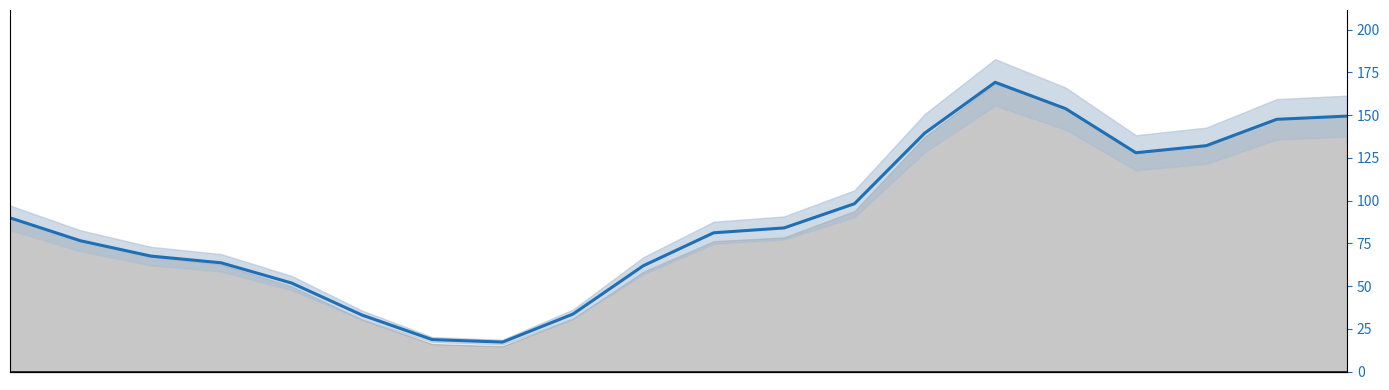

Reading left to right, list all the values displayed in this chart.

0=89.9	1=76.5	2=67.6	3=63.6	4=51.8	5=33.1	6=18.7	7=17.2	8=33.6	9=61.9	10=81.2	11=84.0	12=98.2	13=139.5	14=169.2	15=153.8	16=128.0	17=132.1	18=147.6	19=149.5